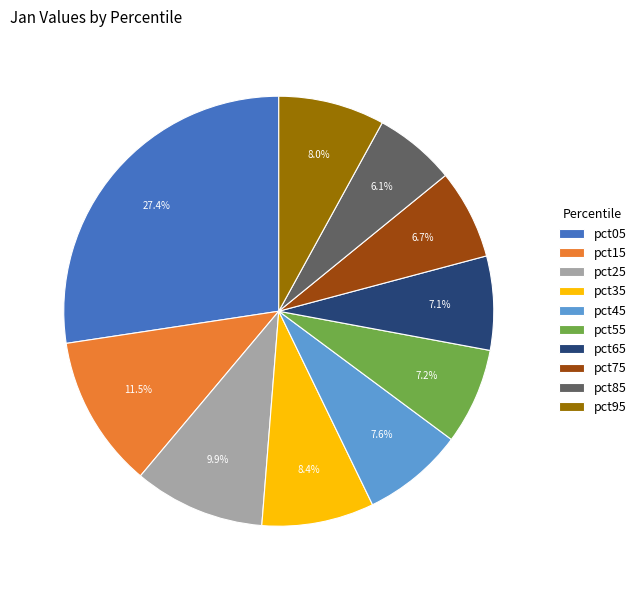

What percentage do pct65 and pct45 together represent?

14.7%